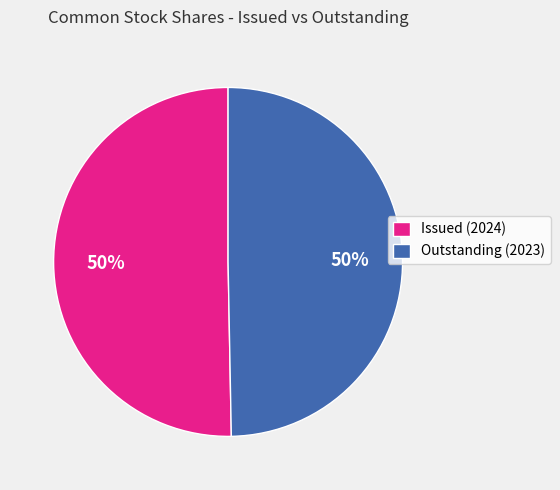

True or false: Issued (2024) accounts for 50% of the total.

True